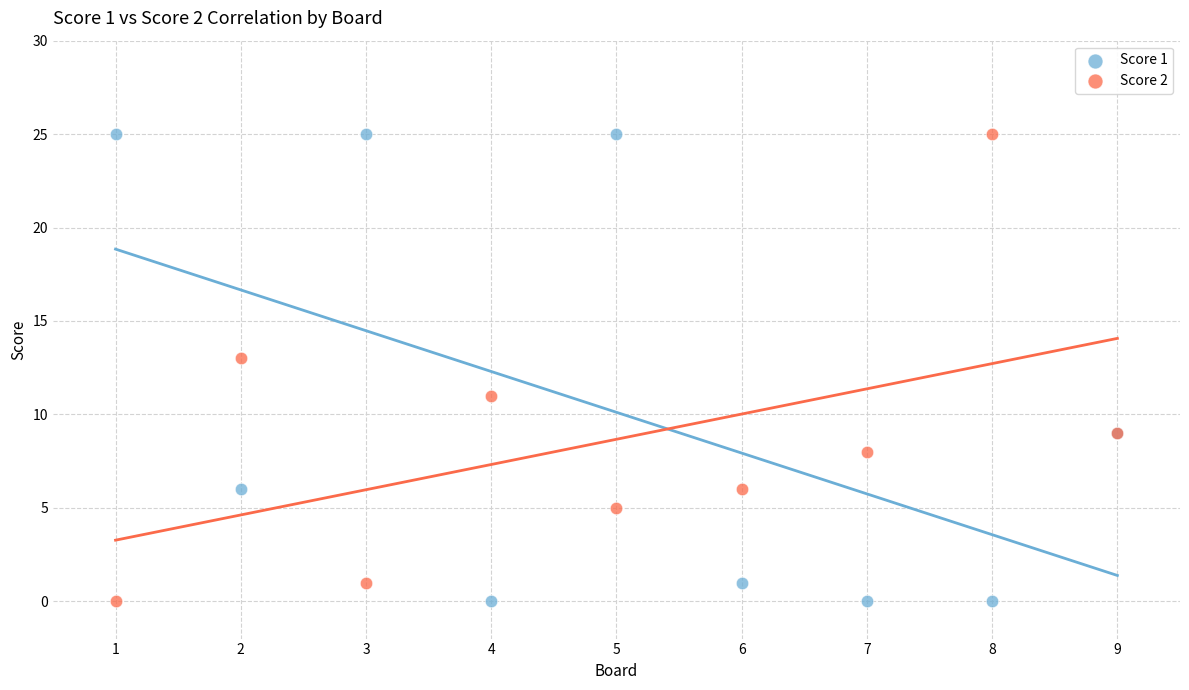

What is the X range (max minus min) for the scatter plot?

8